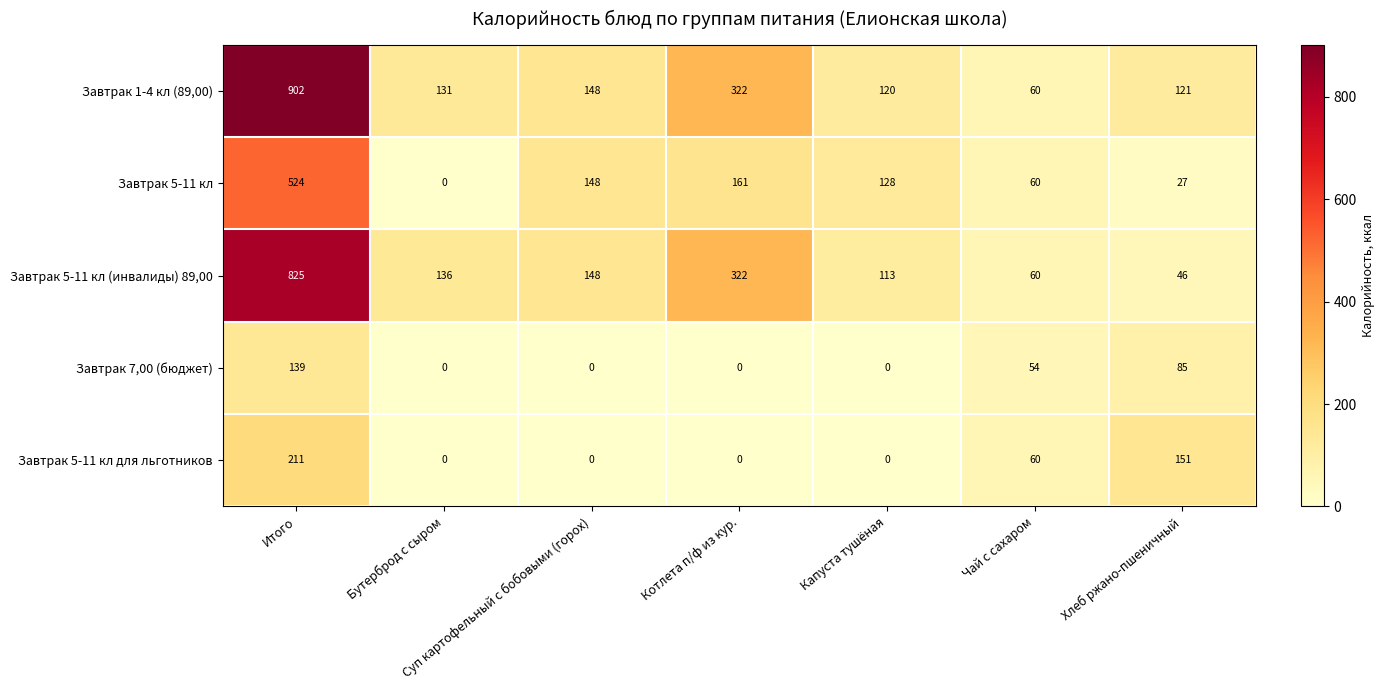

Where is Завтрак 7,00 (бюджет) nearest to the value 69?

Чай с сахаром